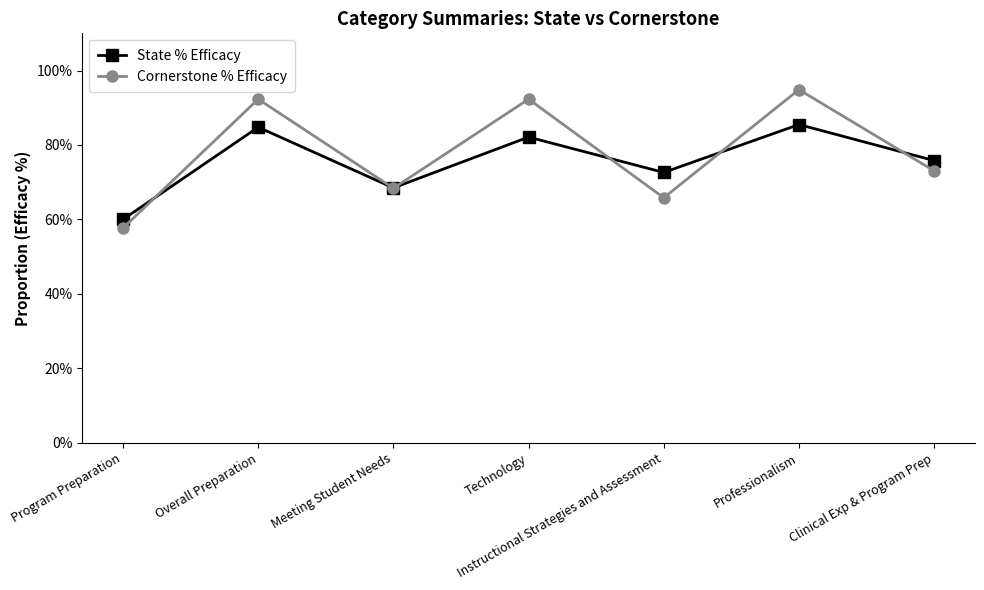

What are all the series names shown in the legend?

State % Efficacy, Cornerstone % Efficacy